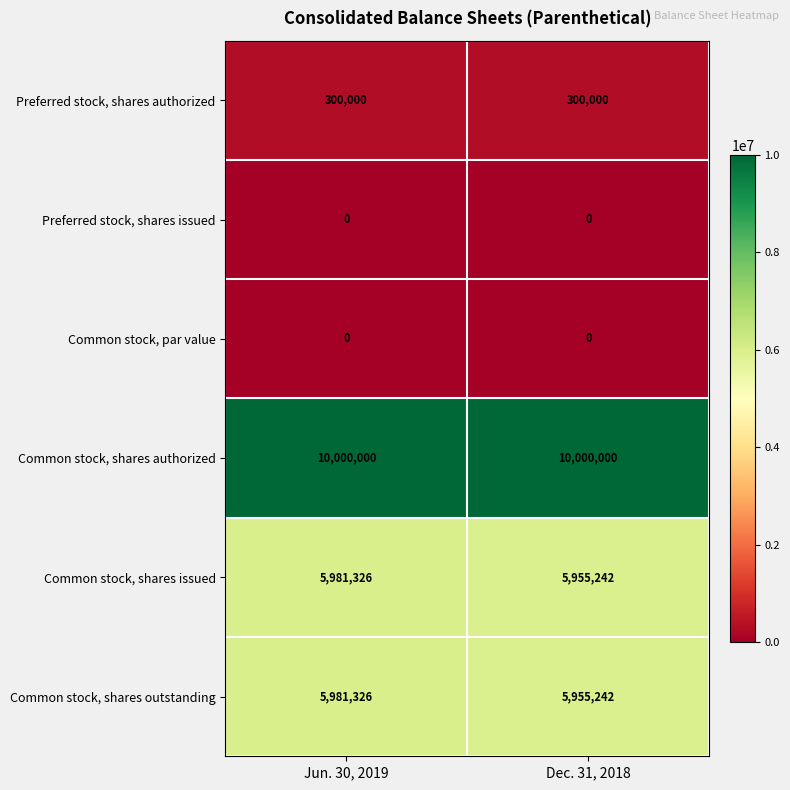

What is the total value across all series at Jun. 30, 2019?

22262652